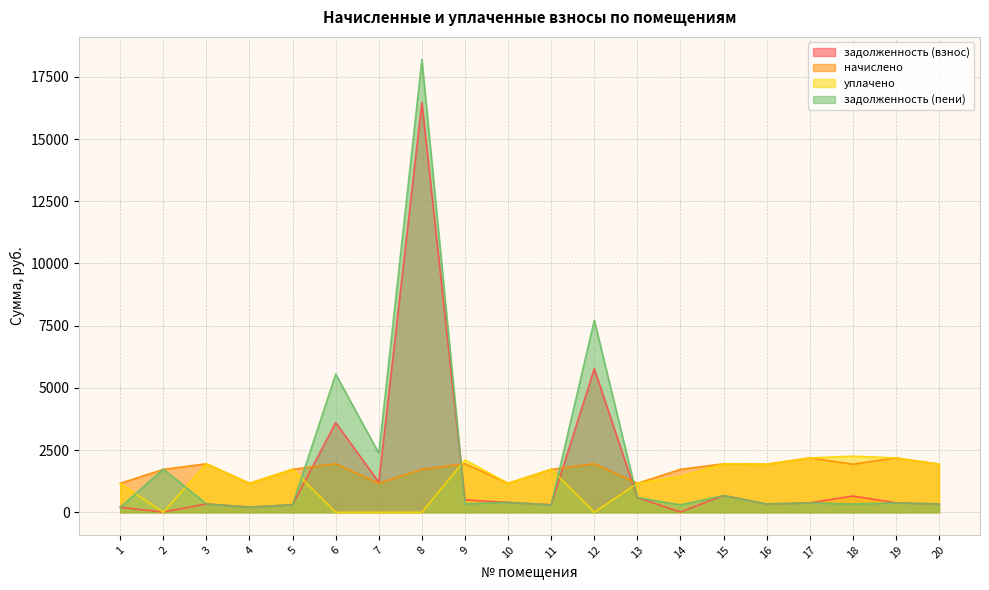

Reading left to right, what are all the values shown in this chart?

задолженность (взнос): 200.8	10.1	336.1	206.9	300.7	3601.3	1209.0	16469.4	498.5	397.5	298.8	5766.7	590.5	10.2	673.2	333.4	376.9	655.5	377.6	333.4
начислено: 1163.5	1724.8	1948.0	1163.5	1724.8	1949.3	1163.5	1724.8	1949.3	1163.5	1724.8	1949.3	1163.5	1724.8	1949.3	1932.4	2184.1	1932.4	2184.1	1932.4
уплачено: 1165.5	0.0	1948.0	1163.5	1724.8	0.0	0.0	0.0	2106.7	1163.5	1724.8	0.0	1163.1	1437.3	1949.3	1932.4	2184.1	2254.4	2184.1	1932.4
задолженность (пени): 198.7	1735.0	336.1	206.9	300.7	5550.6	2372.4	18194.2	341.2	397.5	298.8	7716.0	590.8	297.6	673.2	333.4	376.9	333.4	377.6	333.4